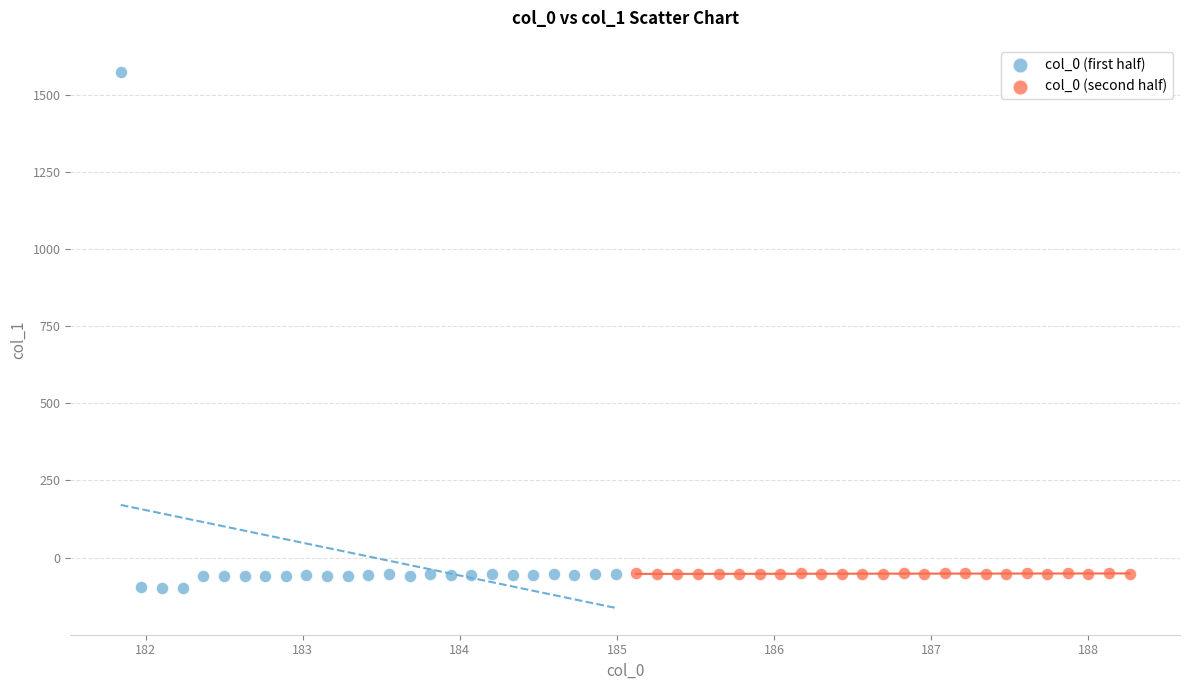

Which series has the largest Y range (max minus min)?

col_0 (first half)